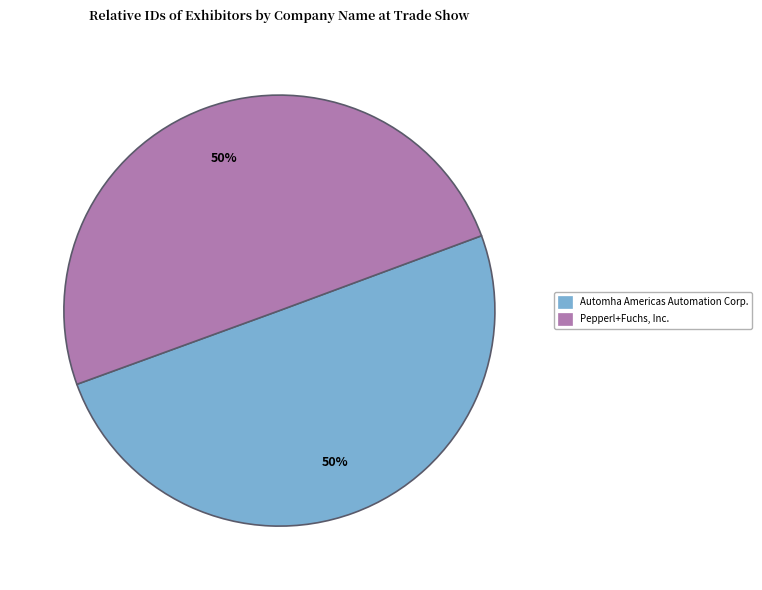

How many slices are in this pie chart?

2